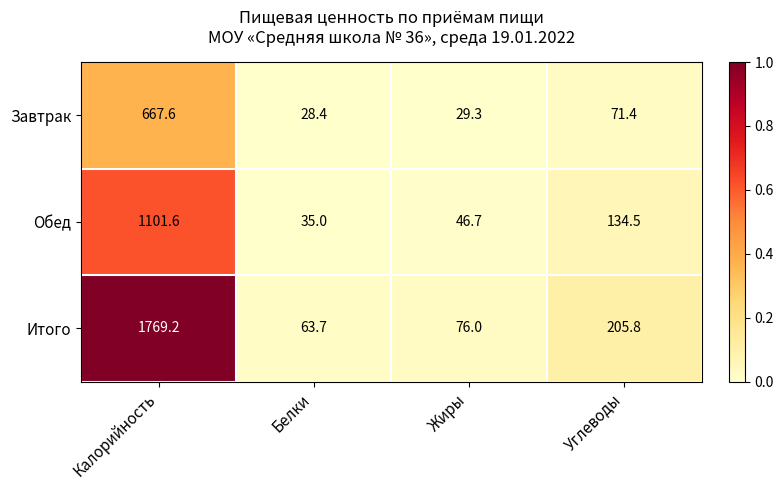

What is the total value across all series at Белки?

127.1